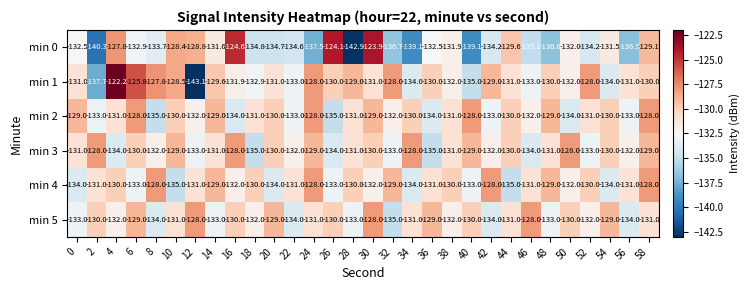

True or false: min 4 has a value of -28.6 at 24.

False